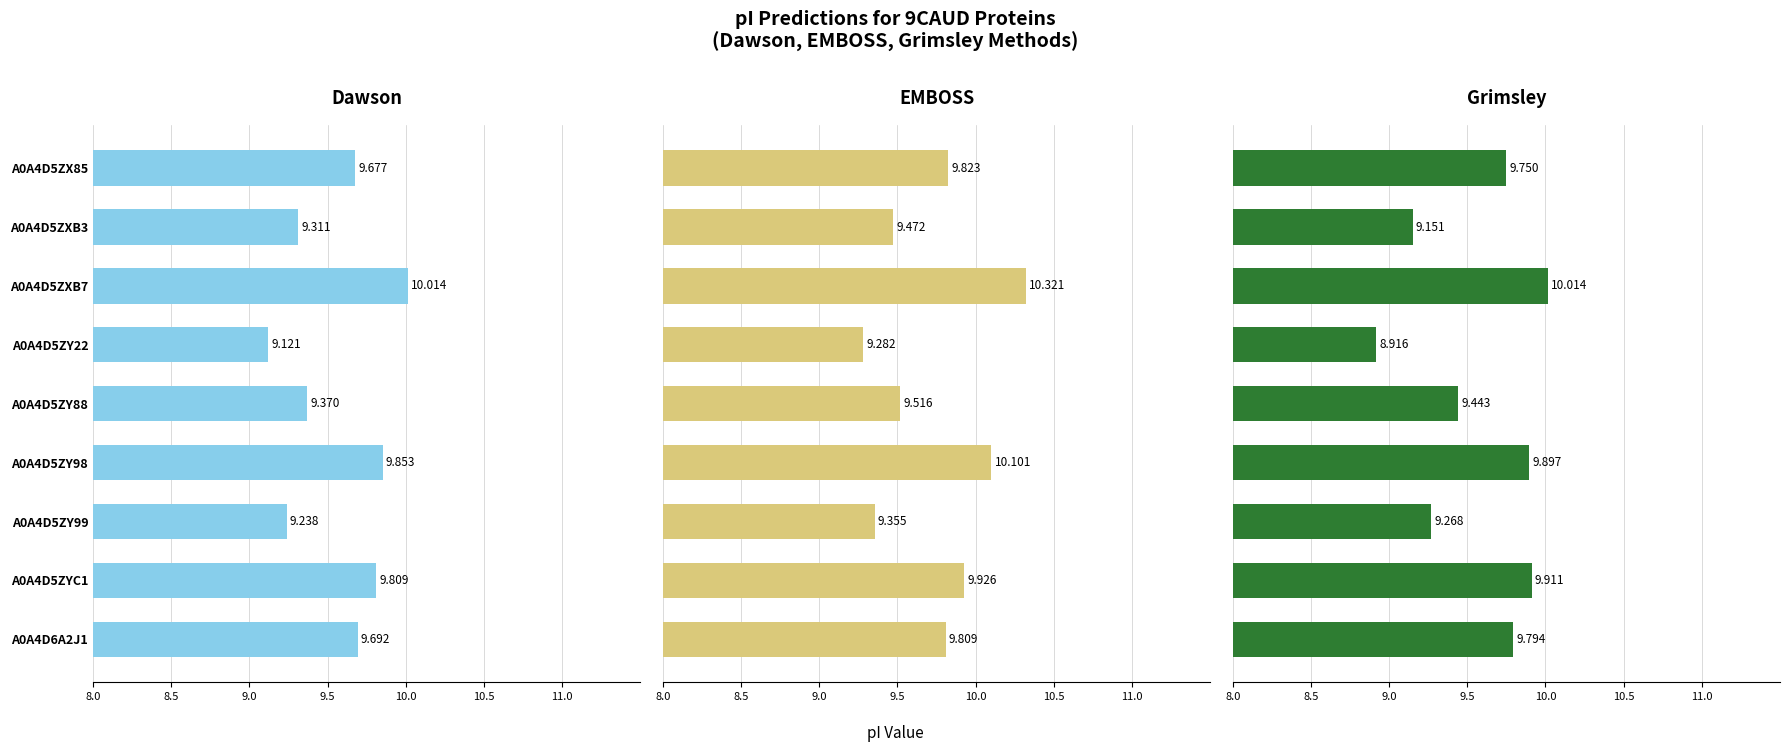

What is the difference between the second highest and minimum values in the Dawson series?

0.7